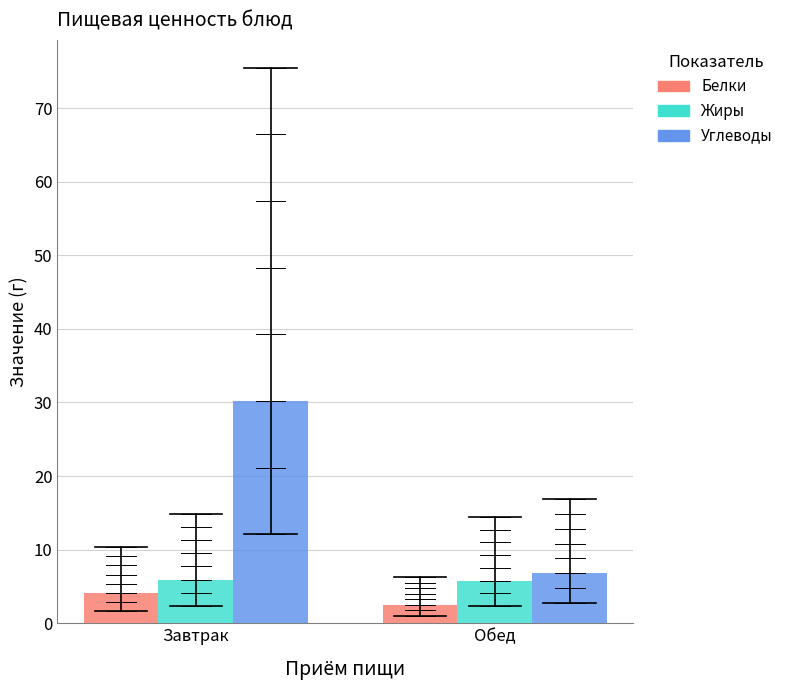

What value does the Жиры series have at Завтрак?

5.9